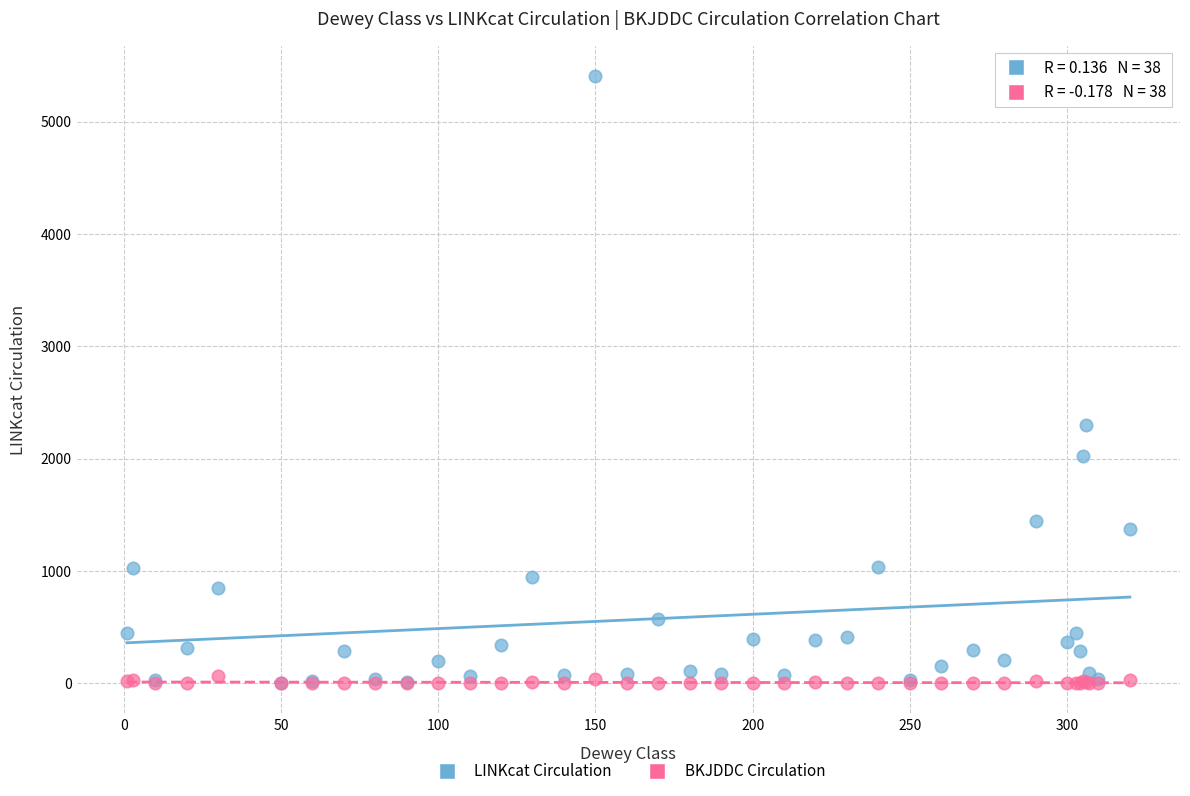

Across all series, what Y value is closest to 2703?

2303